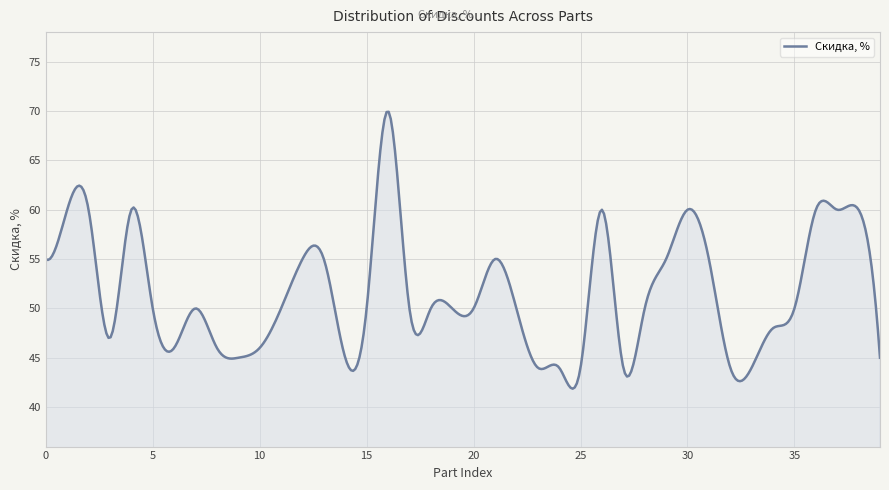

What is the minimum value shown in the chart?

41.9